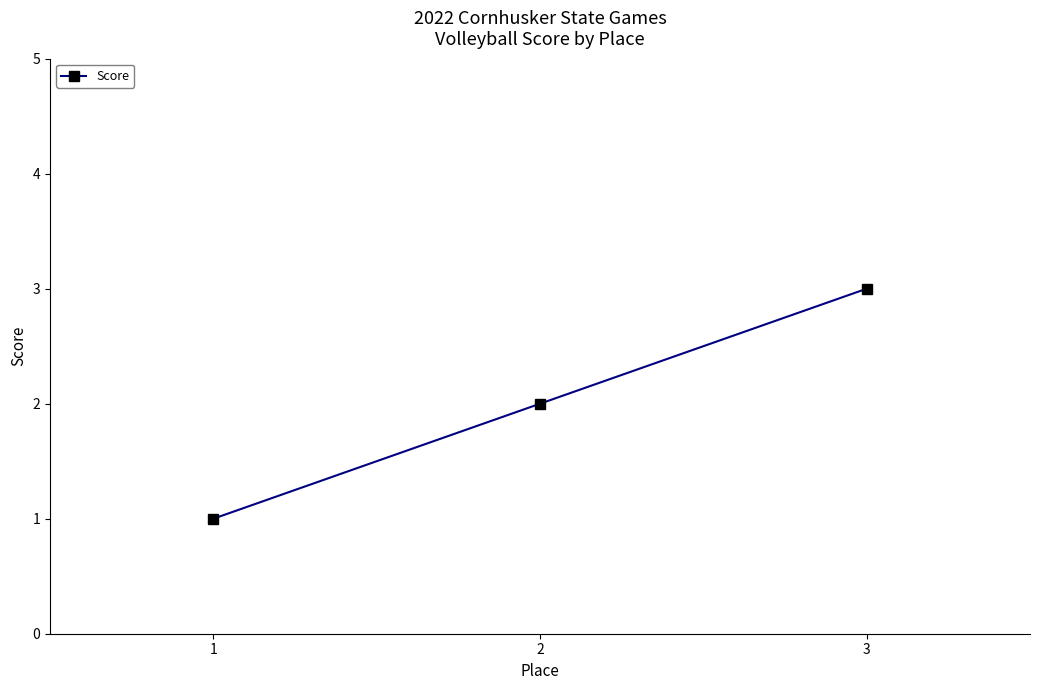

What is the ratio of the value at 2 to the value at 1?

2.0